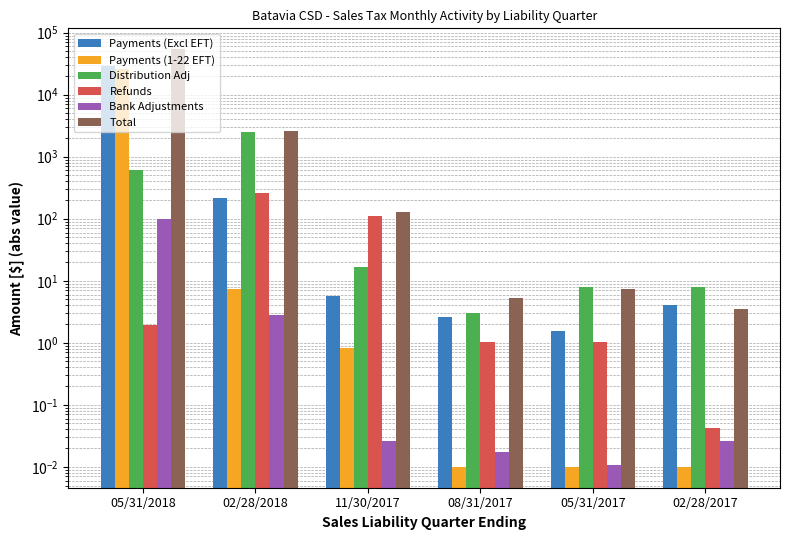

What are all the series names shown in the legend?

Payments (Excl EFT), Payments (1-22 EFT), Distribution Adj, Refunds, Bank Adjustments, Total